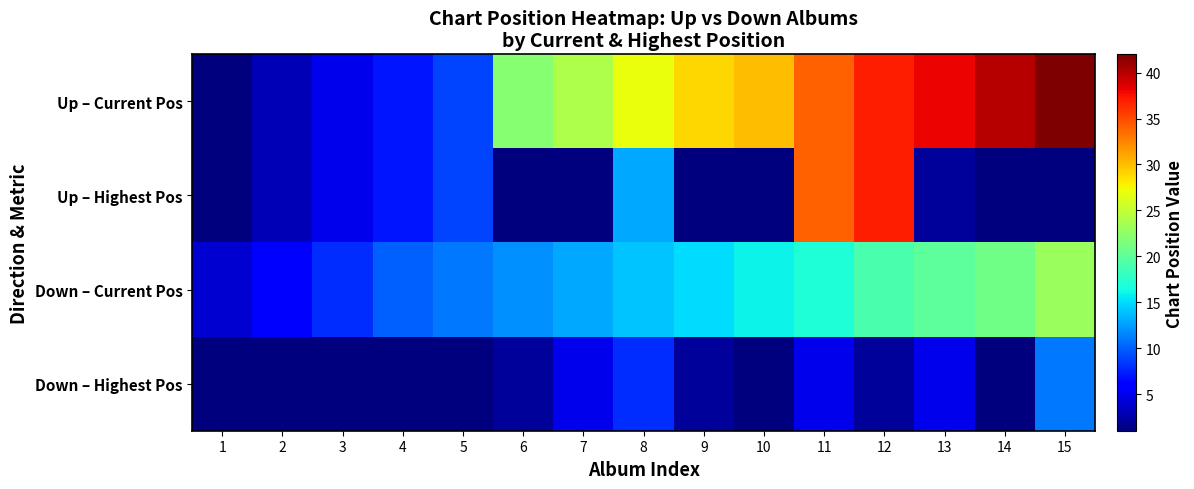

Rank the series by their average value, from highest to lowest.

Up – Current Pos, Down – Current Pos, Up – Highest Pos, Down – Highest Pos